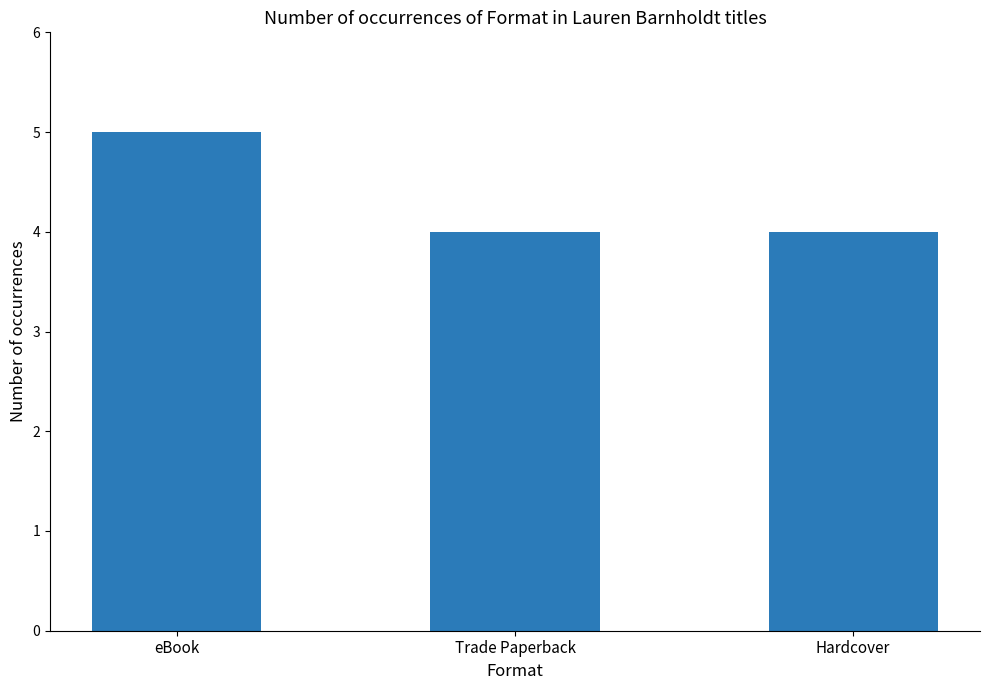

What is the minimum value shown in the chart?

4